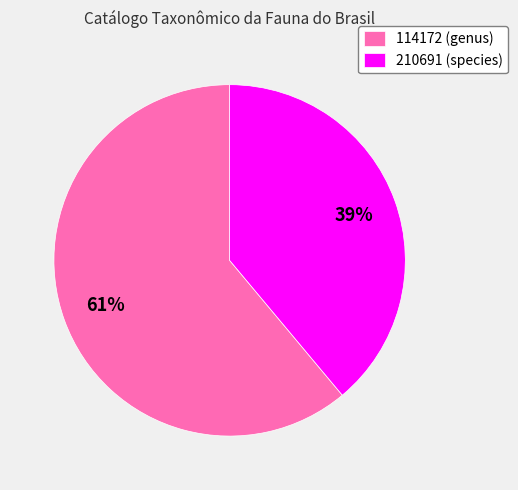

True or false: 210691 accounts for 51% of the total.

False